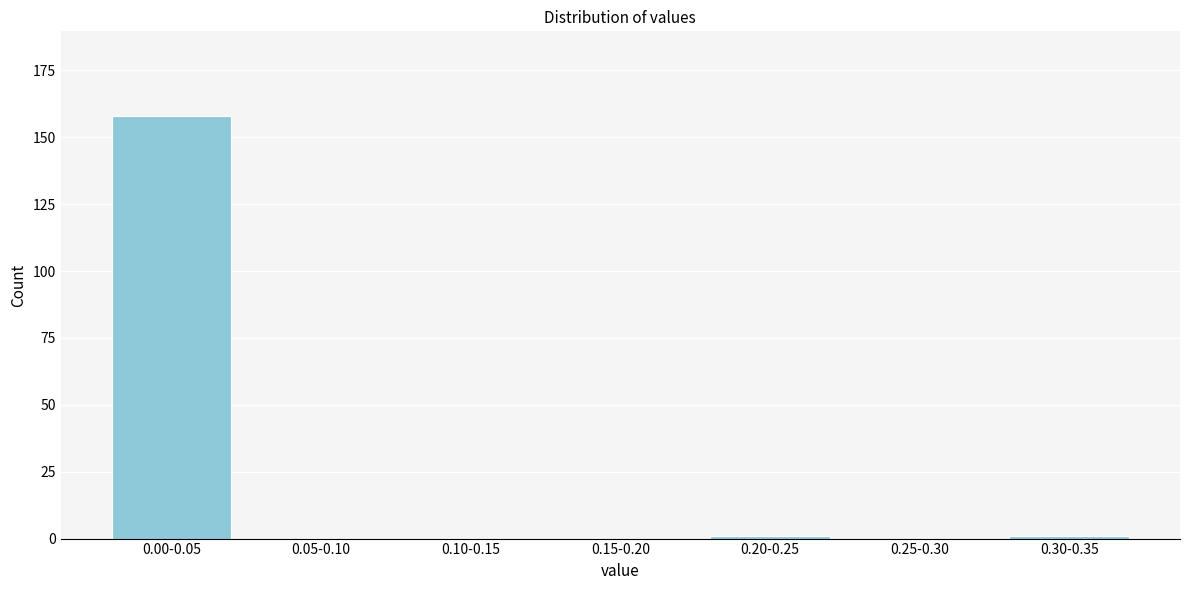

Reading right to left, list all the values displayed in this chart.

0.30-0.35=1	0.25-0.30=0	0.20-0.25=1	0.15-0.20=0	0.10-0.15=0	0.05-0.10=0	0.00-0.05=158